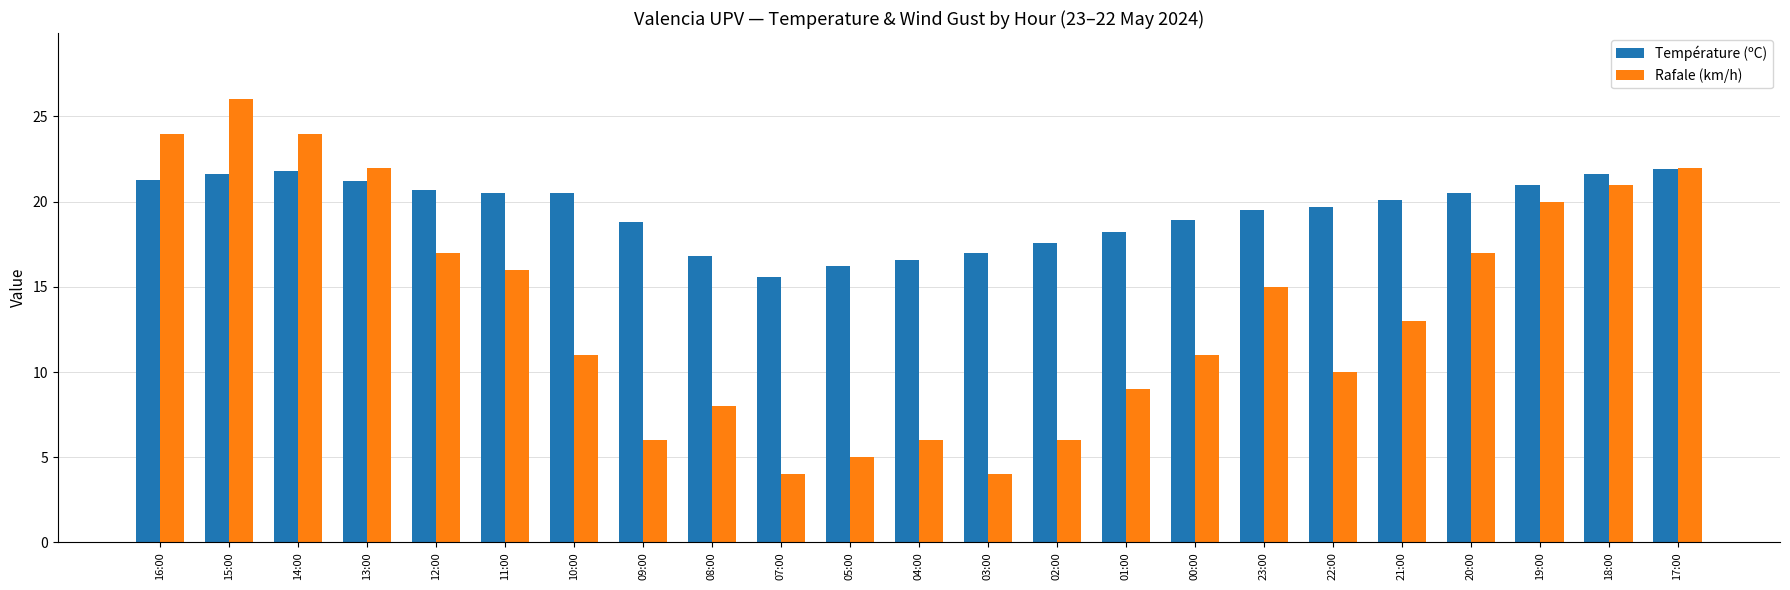

Is the value of Température (ºC) at 17:00 greater than the value of Rafale (km/h) at 22:00?

Yes